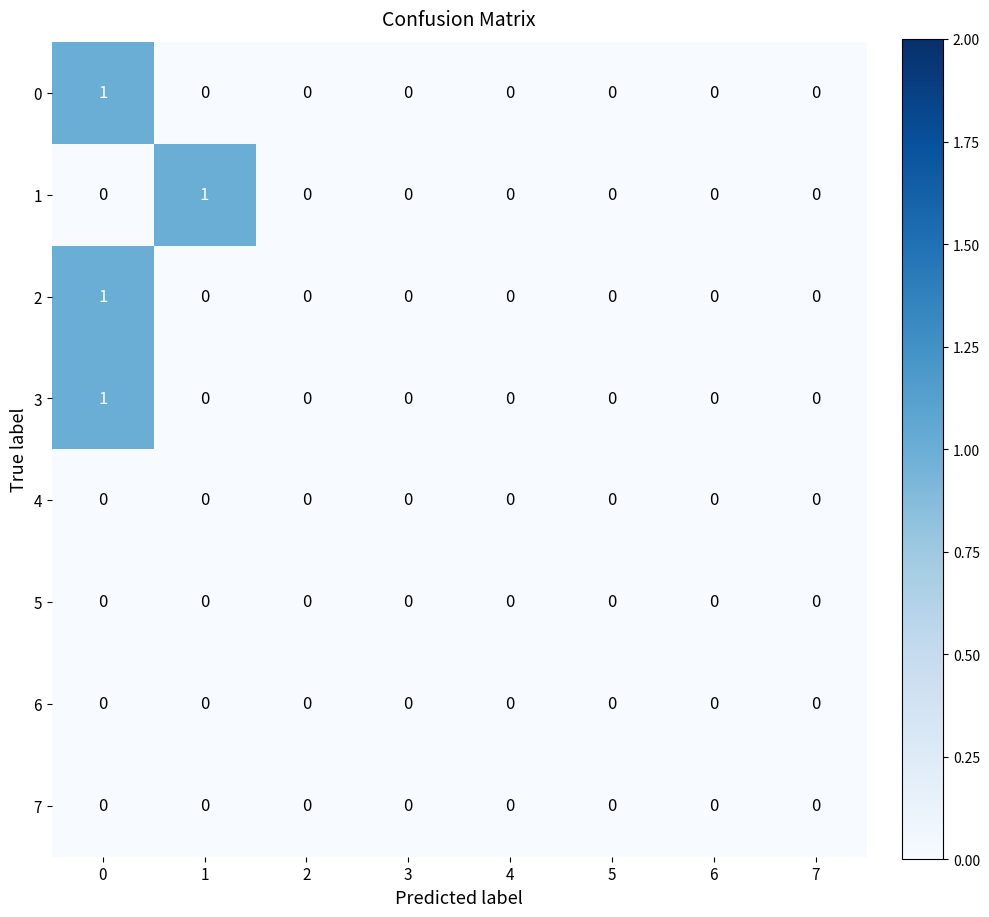

The 5 series shows 0 at 1. True or false?

True